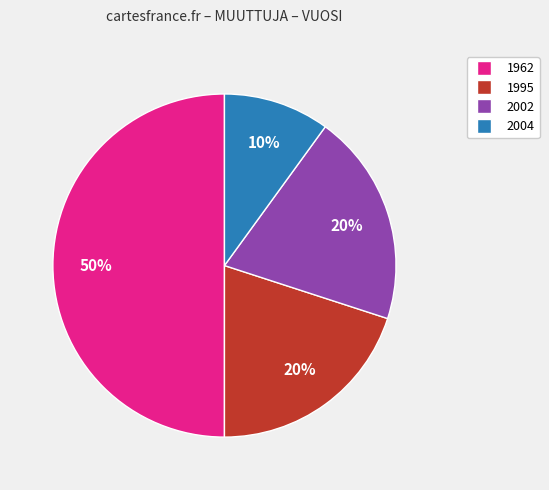

To the nearest percent, what is the average slice percentage?

25%